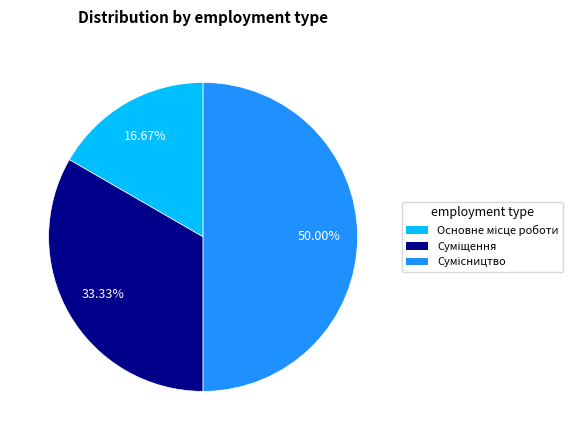

How many segments does this pie chart have?

3